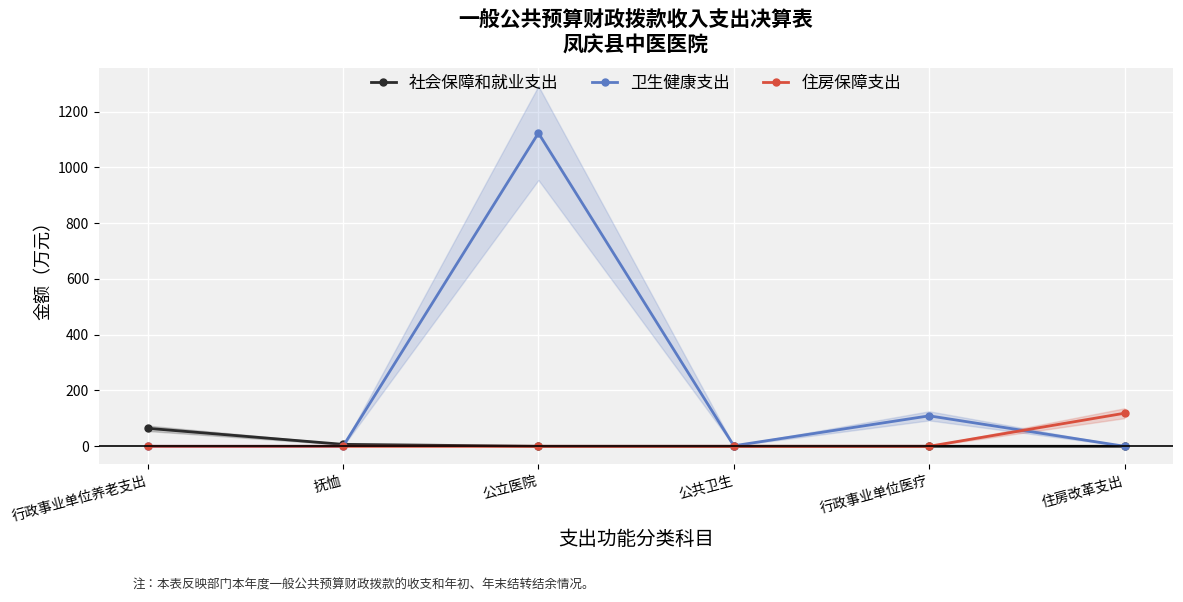

True or false: 社会保障和就业支出 and 住房保障支出 intersect in this chart.

False